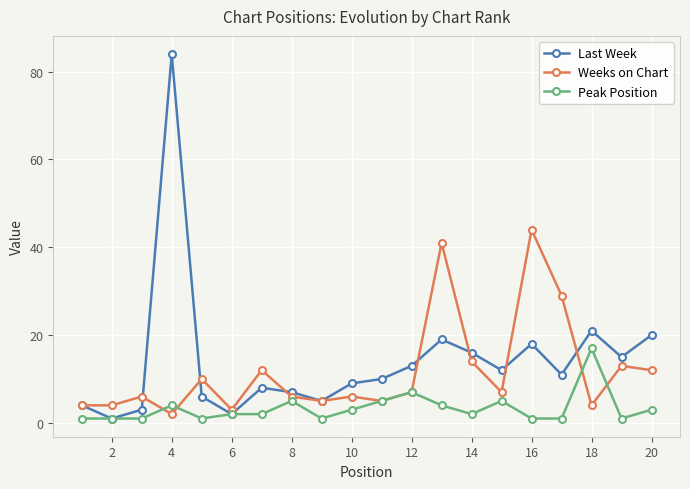

True or false: Peak Position has more than 1 interior local peaks.

True